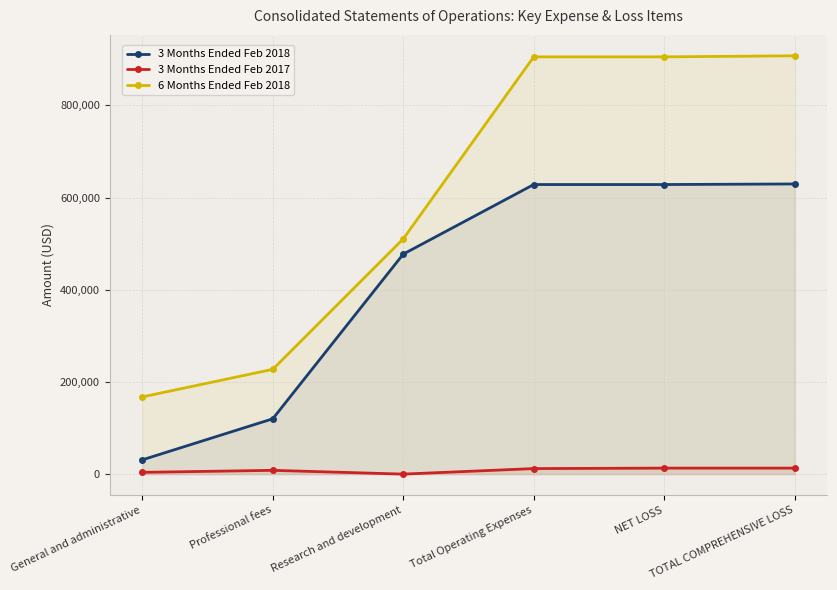

Does the chart display data point markers on the line(s)?

Yes